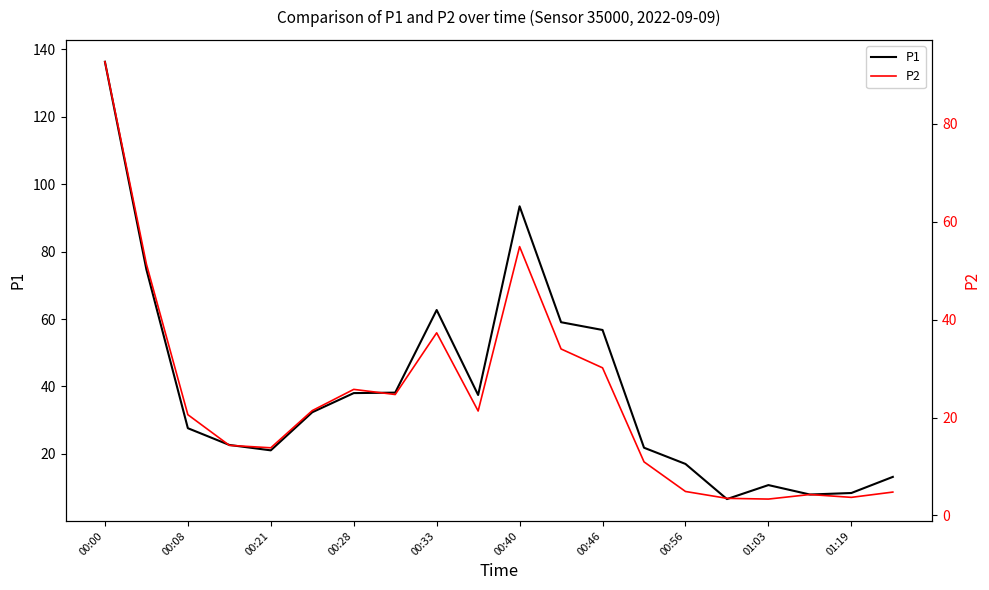

What is the difference between the highest and lowest values at 13?

10.9